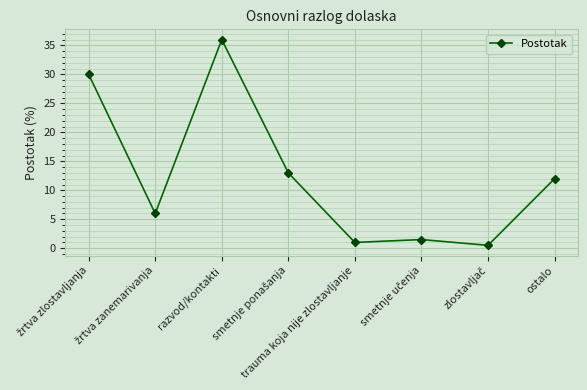

Read the value at ostalo.

12.0